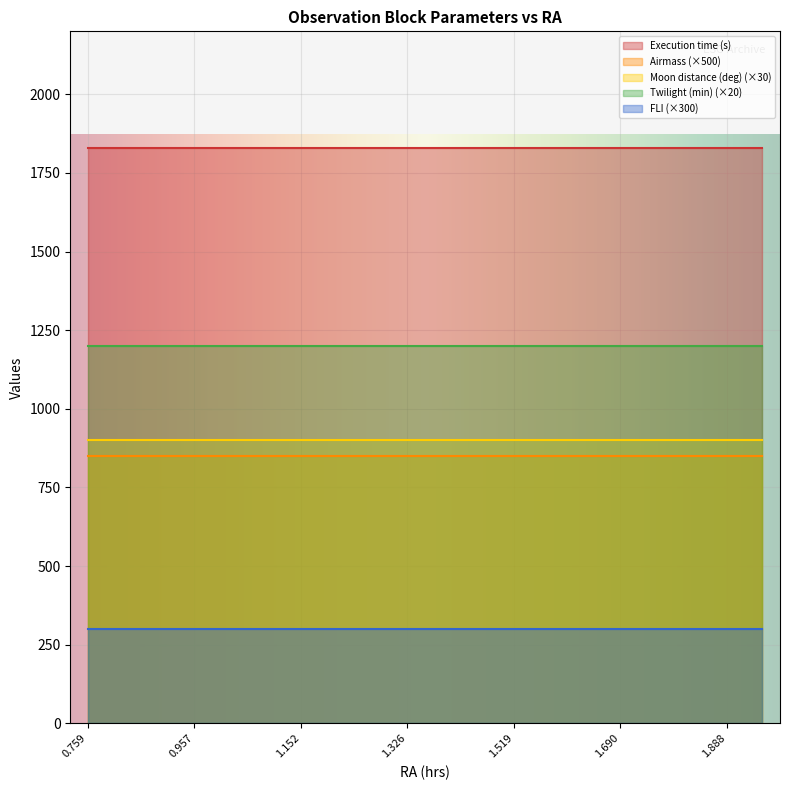

Which series has the largest range (max minus min)?

Execution time (s)